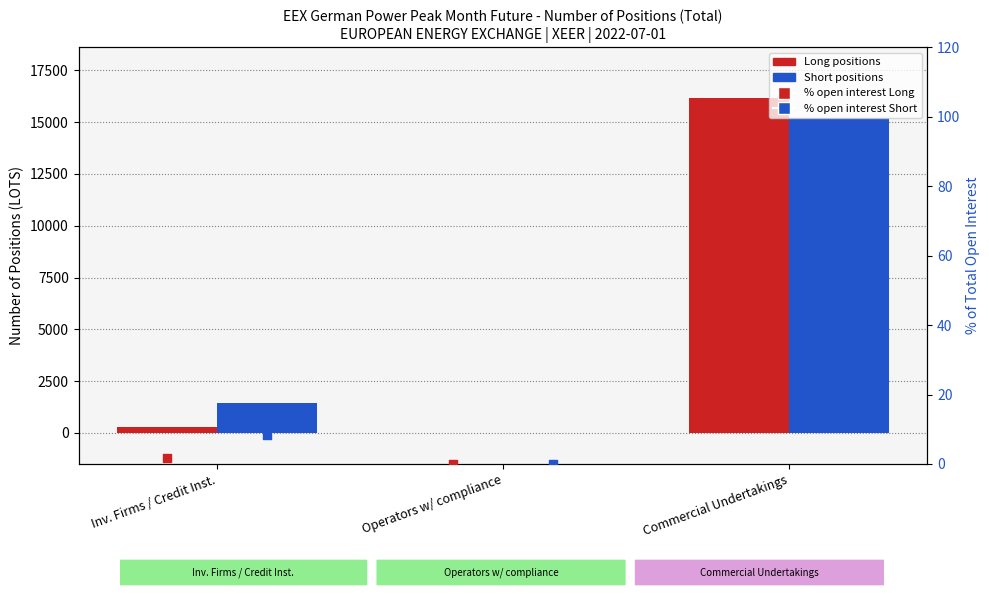

Which series has the largest Y range (max minus min)?

Long